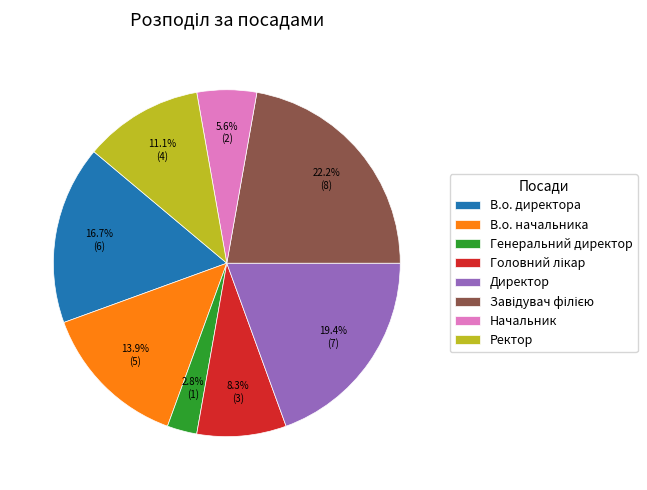

Do В.о. директора and Начальник together represent more than half of the pie?

No